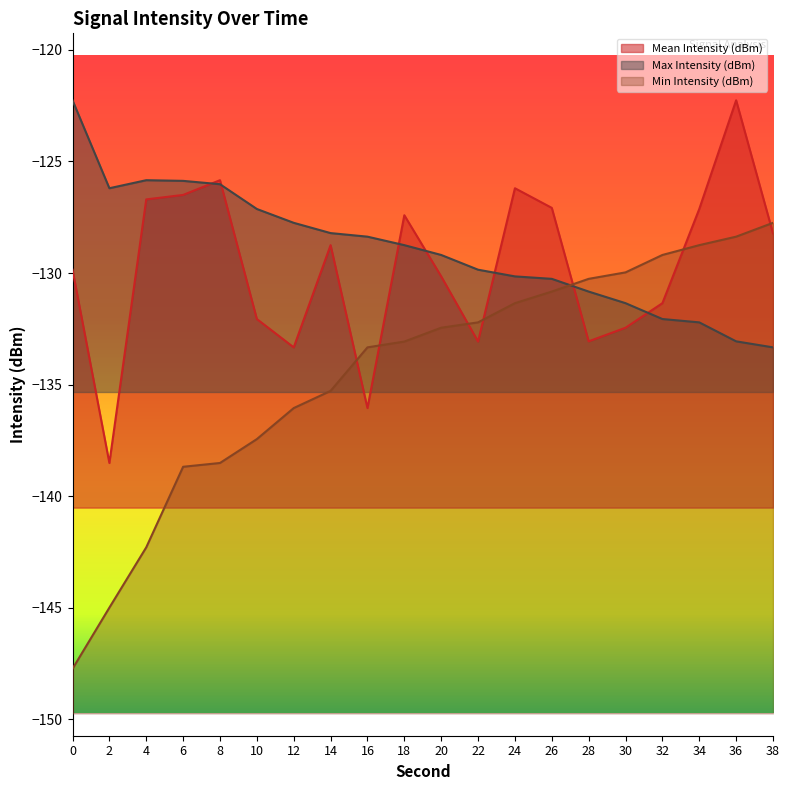

What is the sum of all Min Intensity (dBm) values?

-2688.5